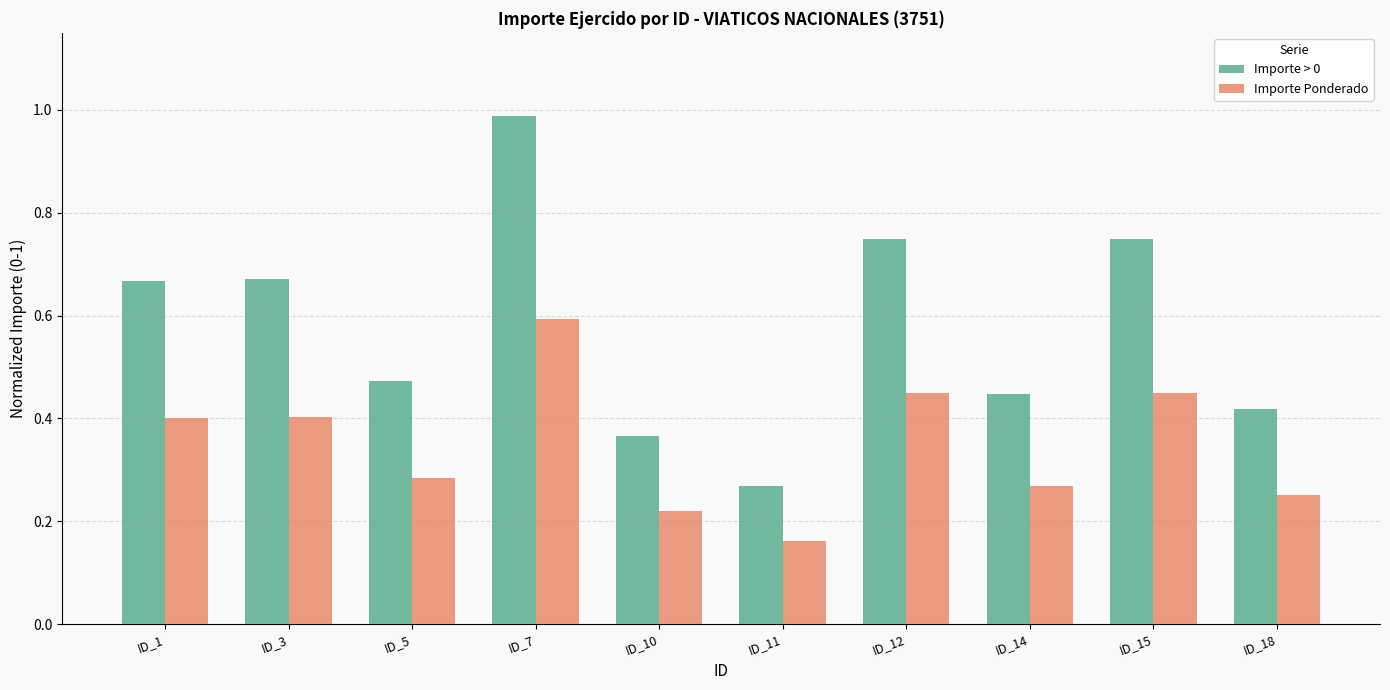

Which category has the highest value across all series?

ID_7